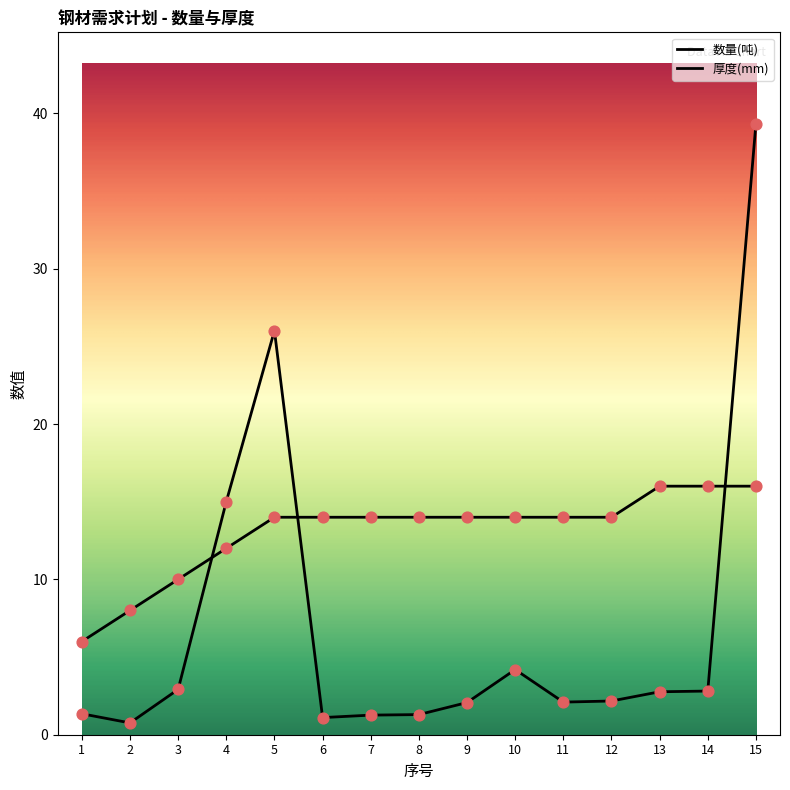

What is the total value across all series at 6?

15.1